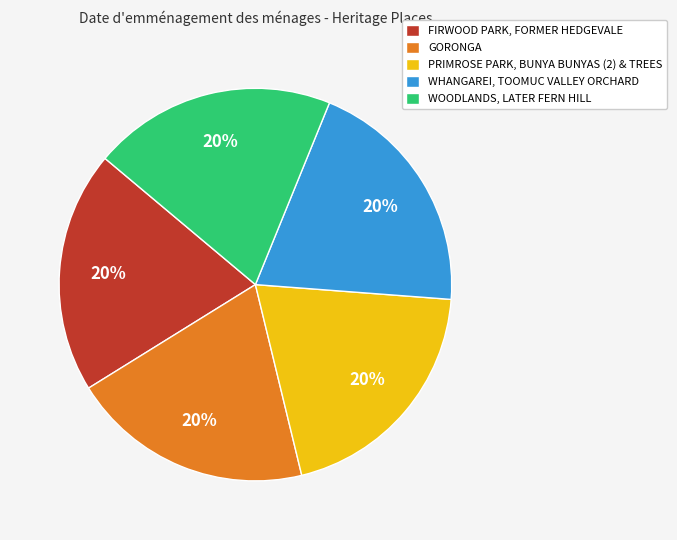

Combined, do WOODLANDS, LATER FERN HILL and GORONGA account for over 50%?

No